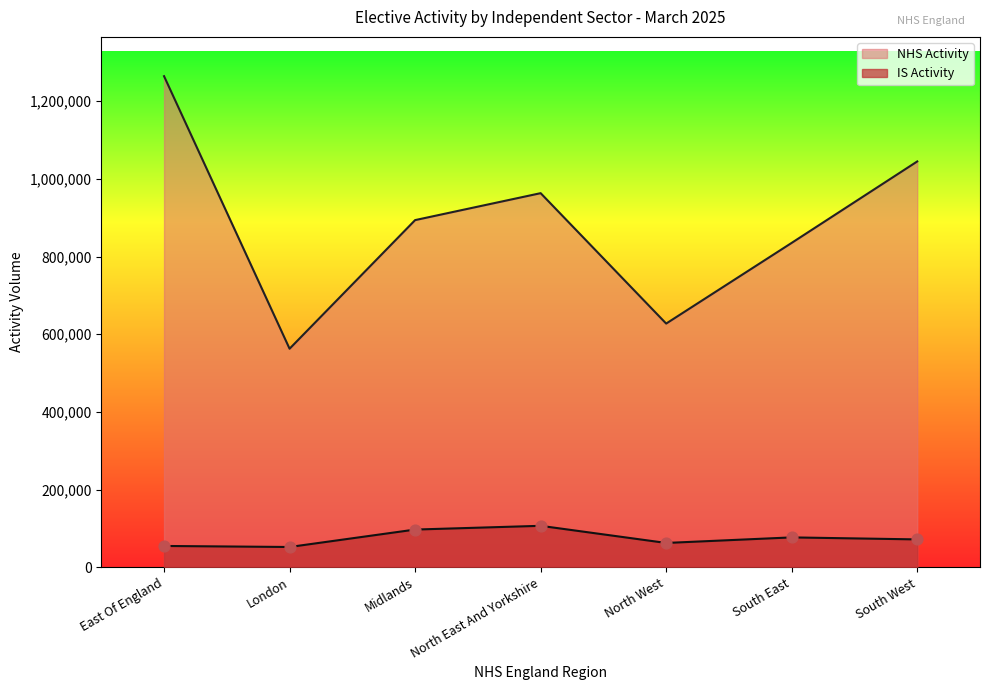

Which series has the largest Y range (max minus min)?

NHS Activity